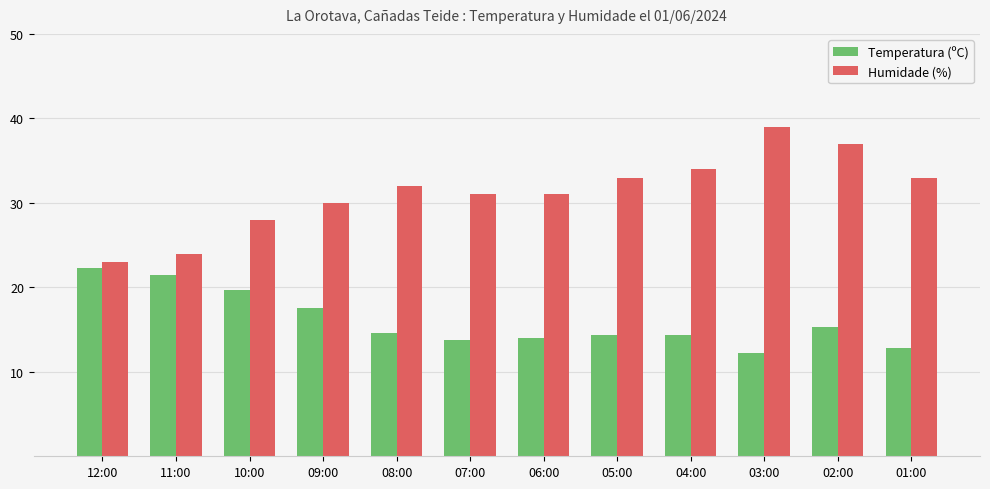

What is the difference between the maximum and minimum values in the Temperatura (ºC) series?

10.1